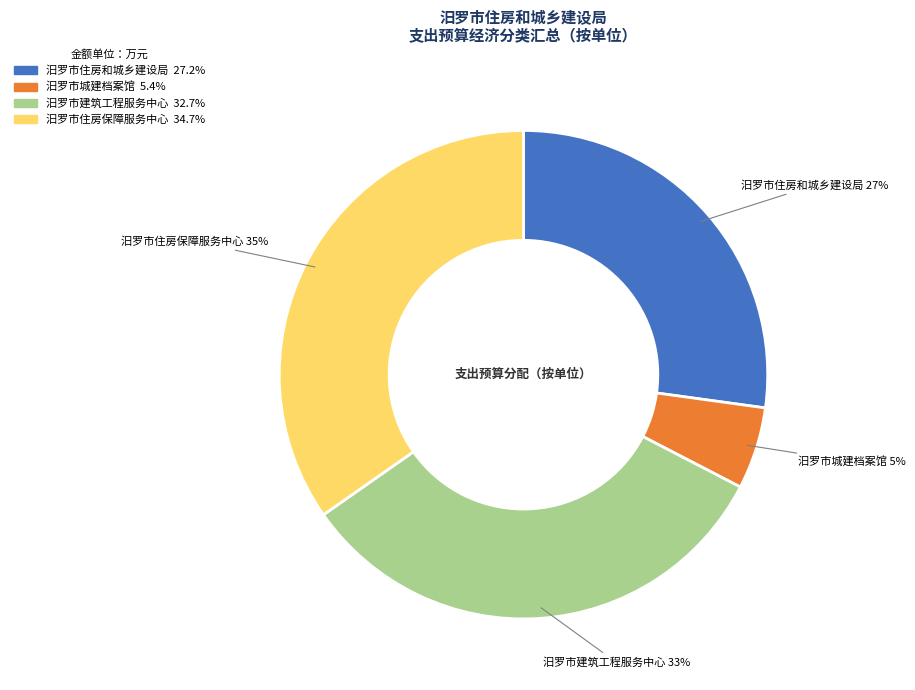

Is there any slice that represents more than half of the pie?

No